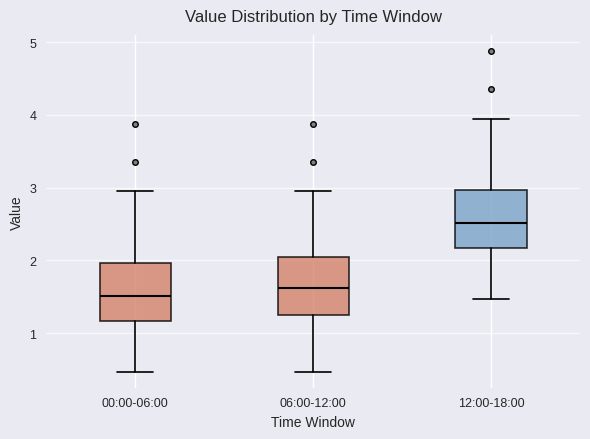

Which box has the highest median line?

12:00-18:00